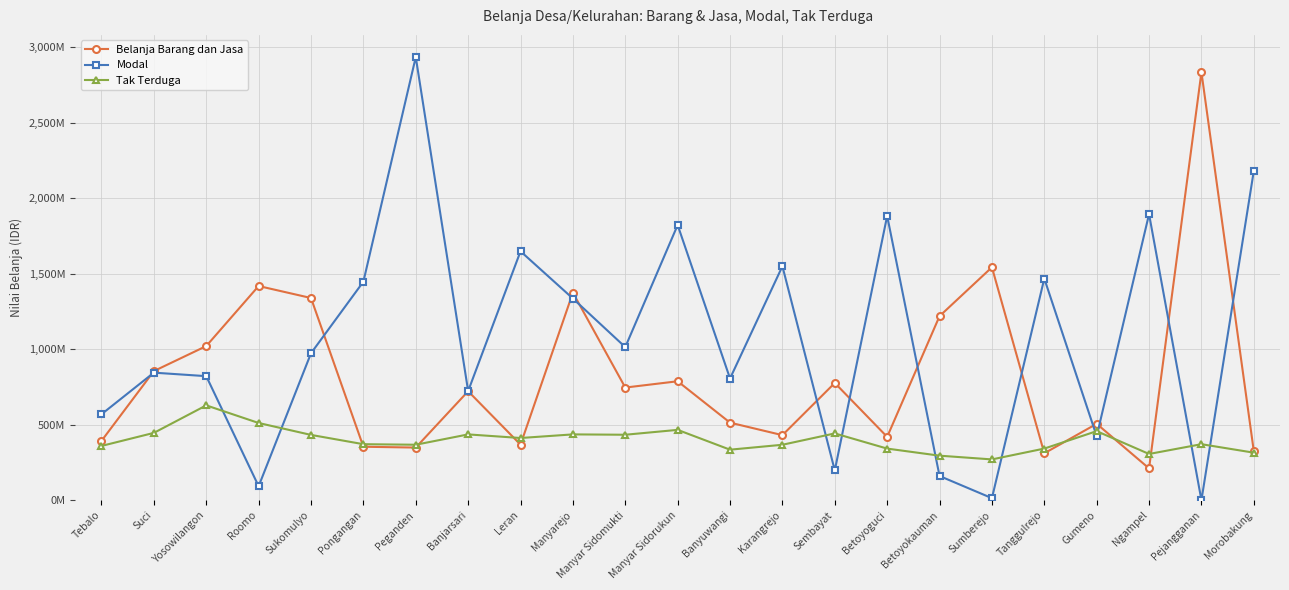

The Tak Terduga series shows 270000000 at Sumberejo. True or false?

True